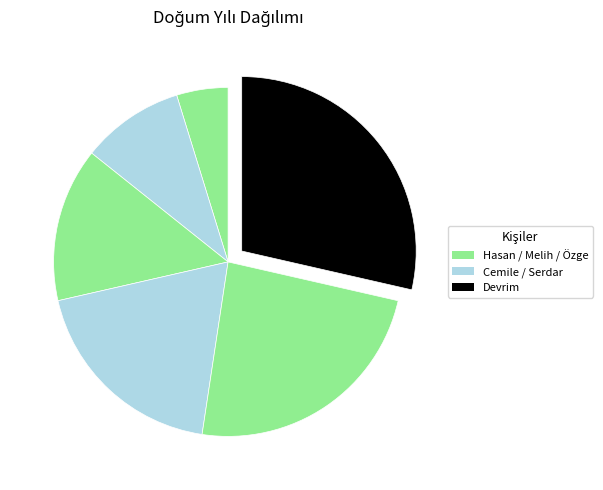

Which slice is the smallest?

Hasan